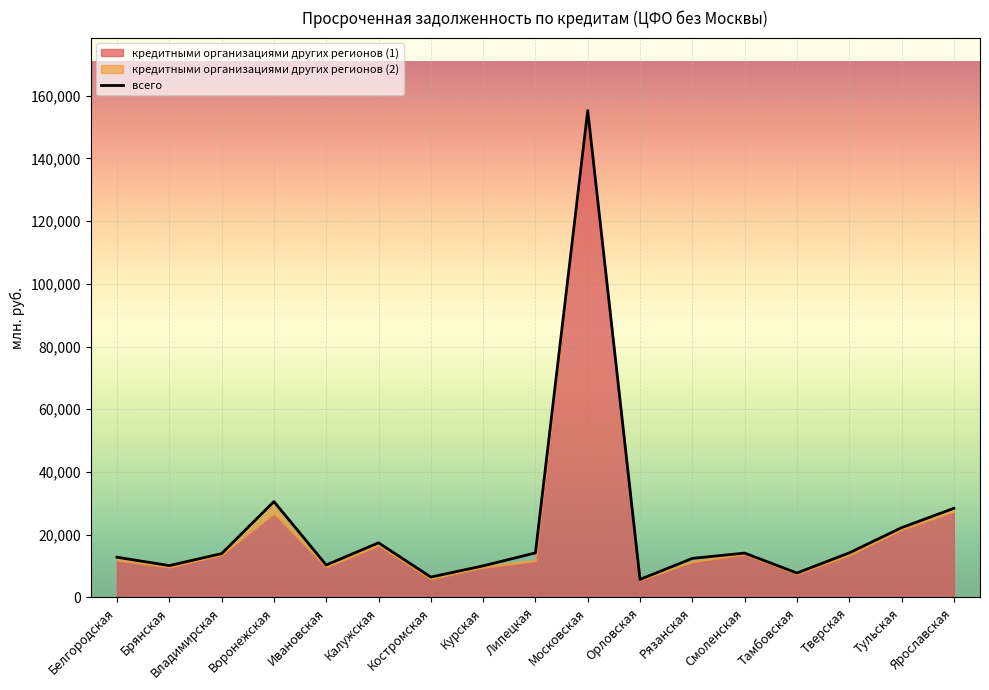

What are all the series names shown in the legend?

всего, кредитными организациями других регионов (1), кредитными организациями других регионов (2)